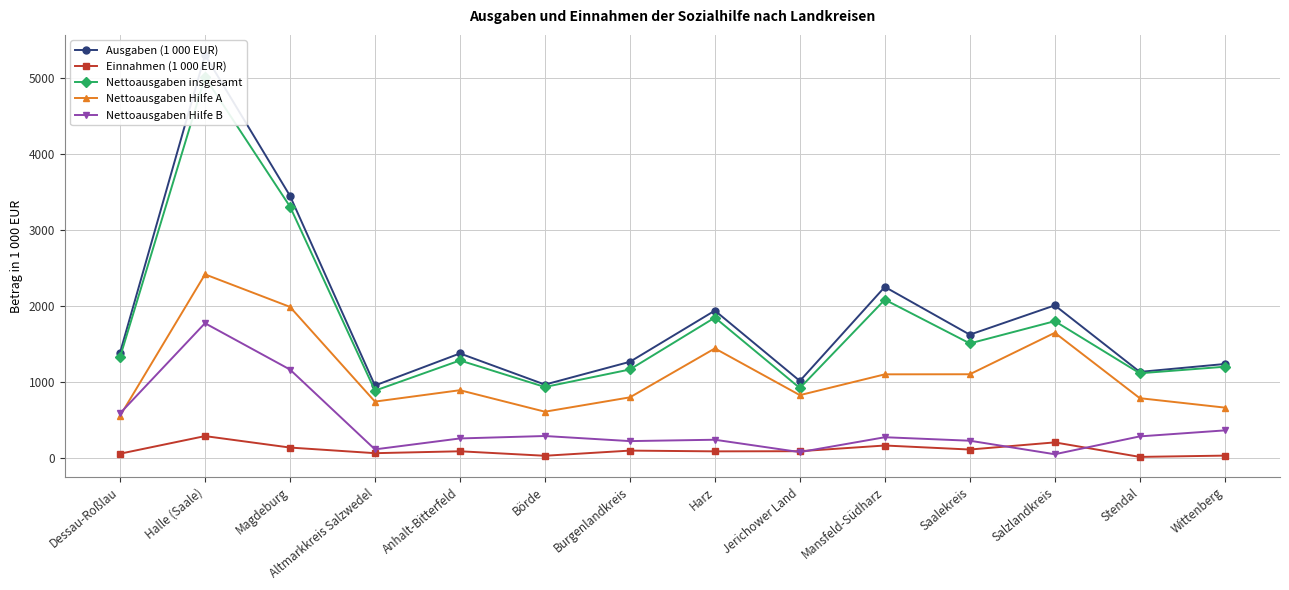

What is the minimum value shown in the chart?

18